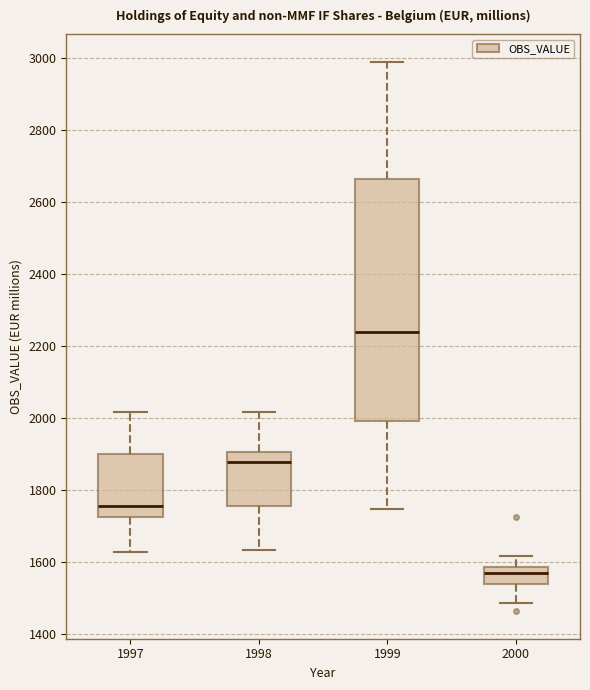

Comparing the boxes themselves (not the whiskers), which one is the tallest?

1999